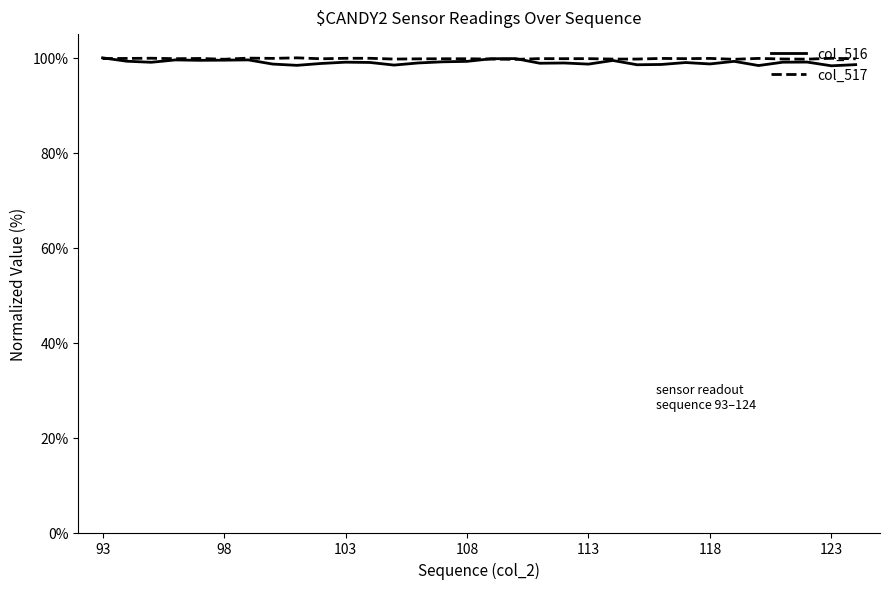

What is the minimum value for col_517?

99.7